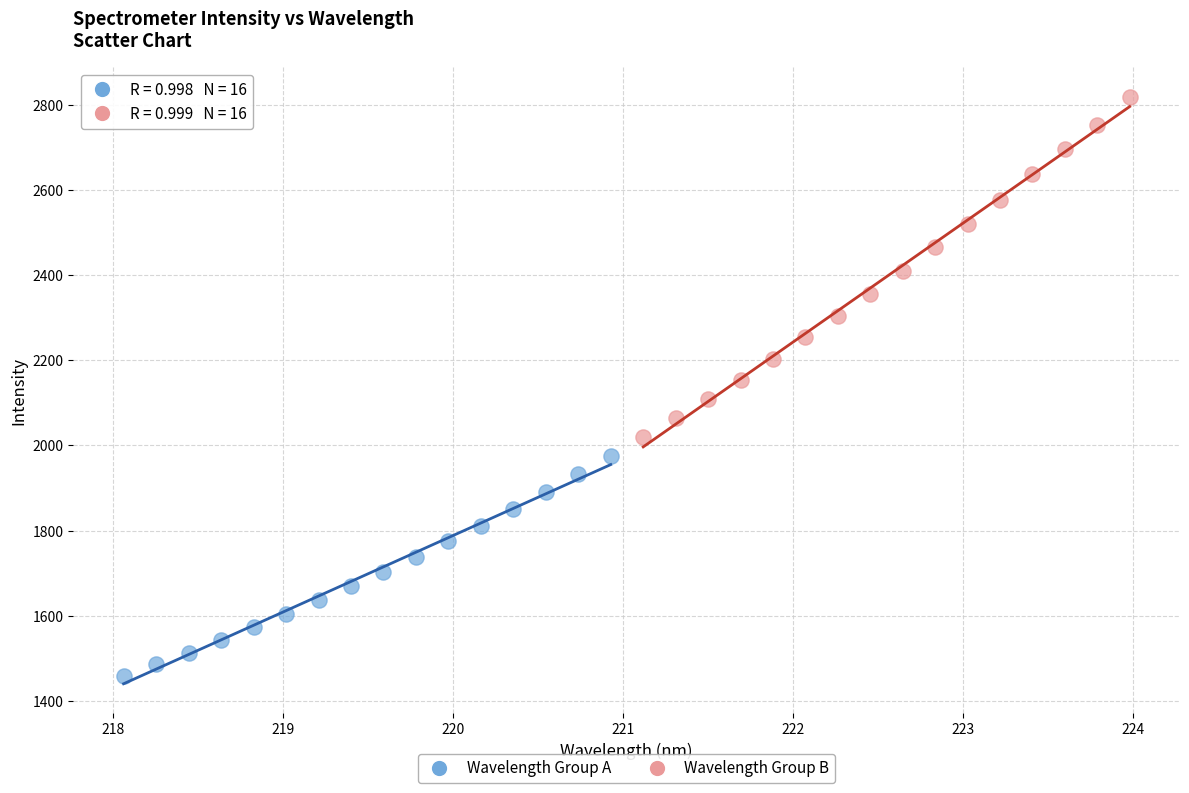

Which series contains the highest Y value?

Wavelength Group B